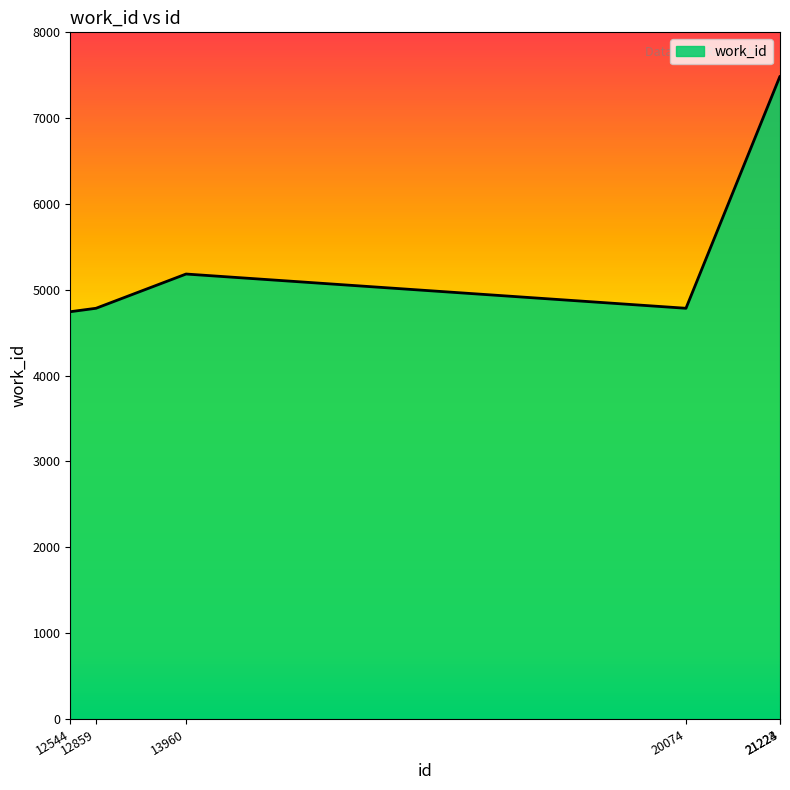

Reading right to left, list all the values displayed in this chart.

21224=7487	21223=7487	20074=4785	13960=5184	12859=4785	12544=4745